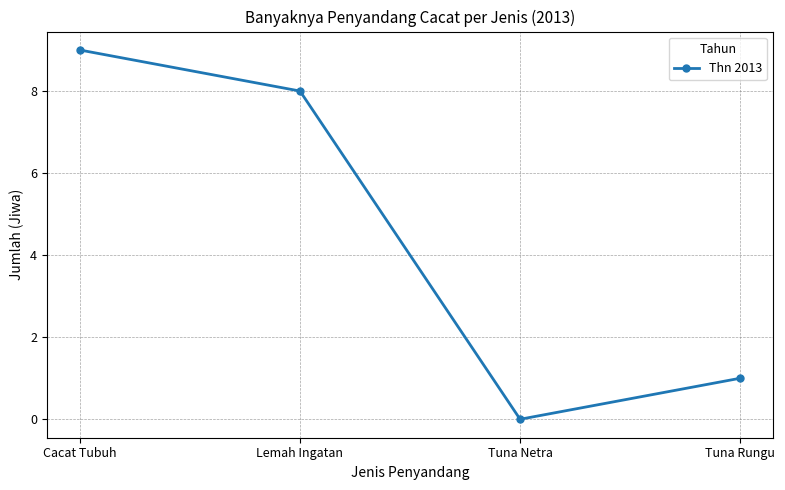

Reading left to right, list all the values displayed in this chart.

9	8	0	1